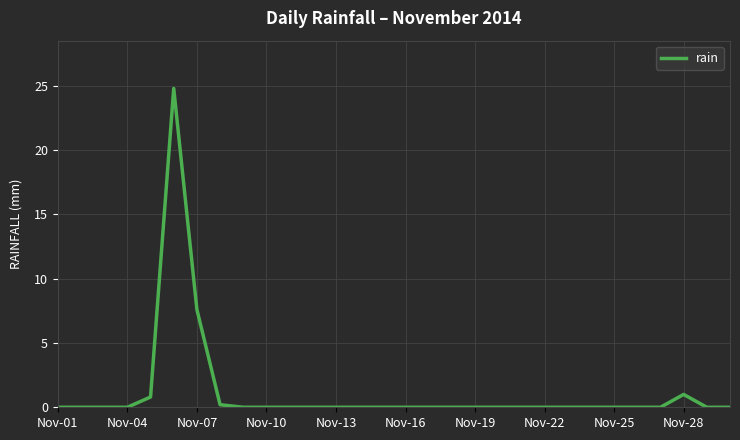

What is the greatest value displayed?

24.8